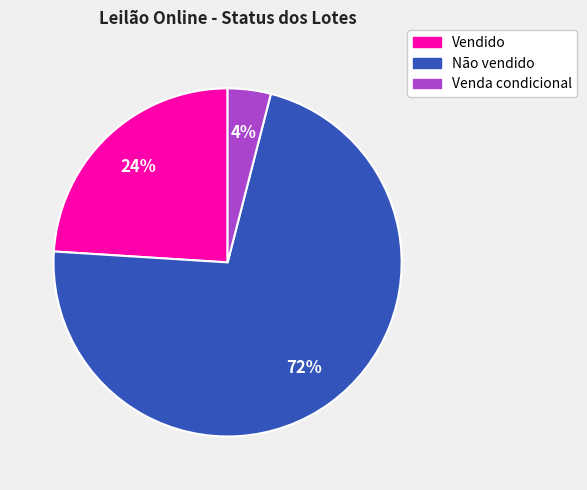

How many slices are in this pie chart?

3